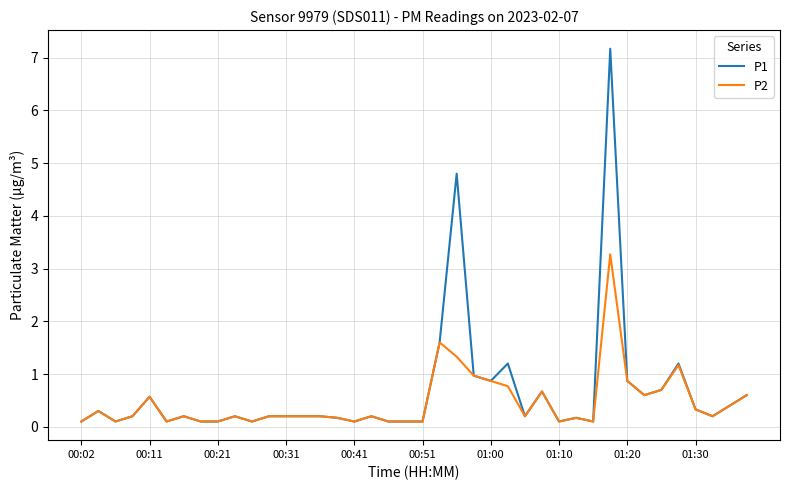

Which series has the largest range (max minus min)?

P1